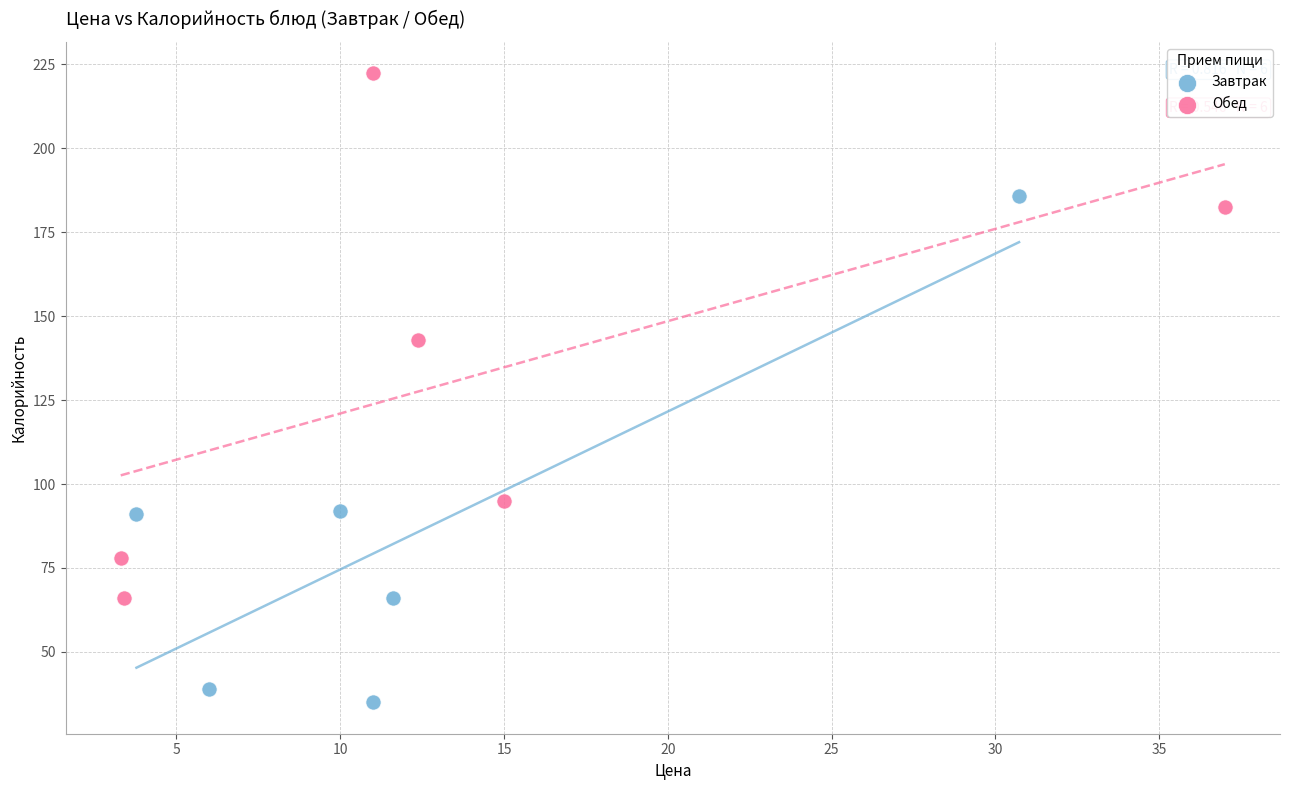

Which series has the largest Y range (max minus min)?

Обед